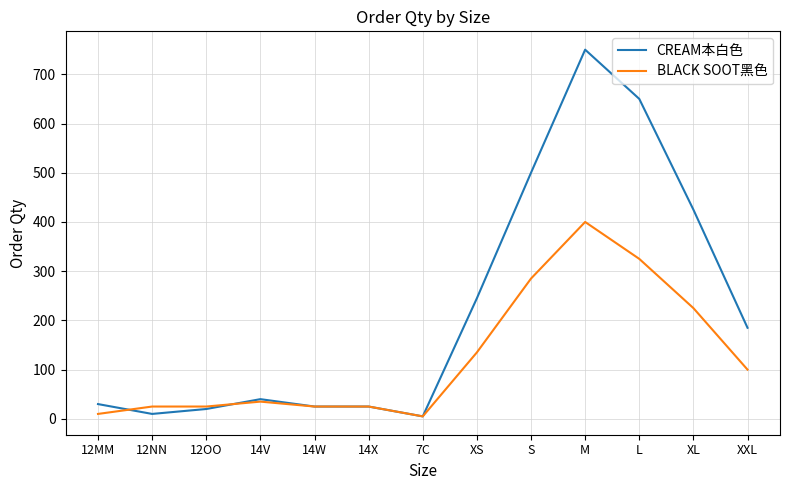

Rank the series at XS from highest to lowest value.

CREAM本白色, BLACK SOOT黑色